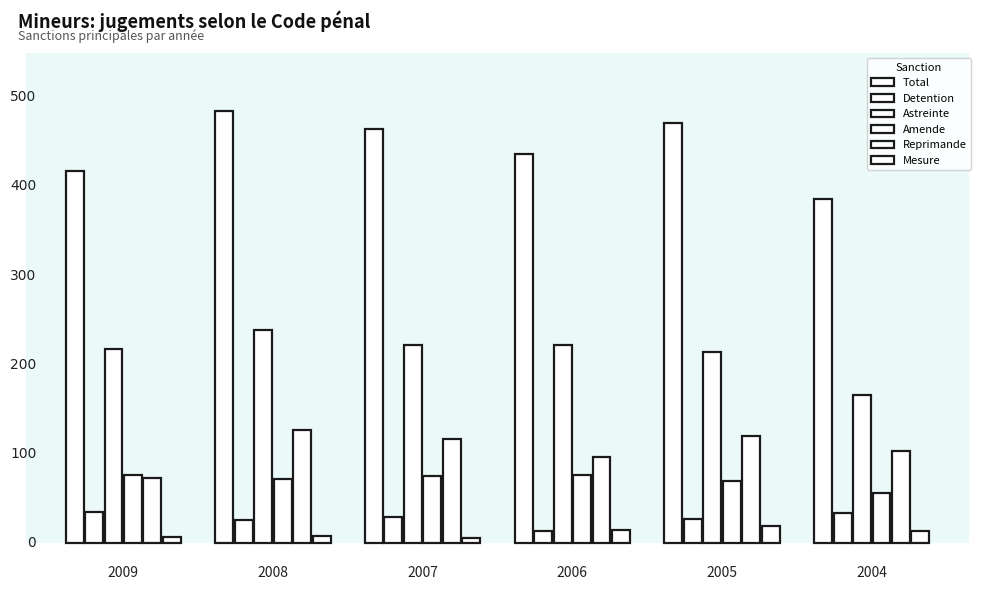

Rank the series at 2004 from lowest to highest value.

Mesure, Detention, Amende, Reprimande, Astreinte, Total